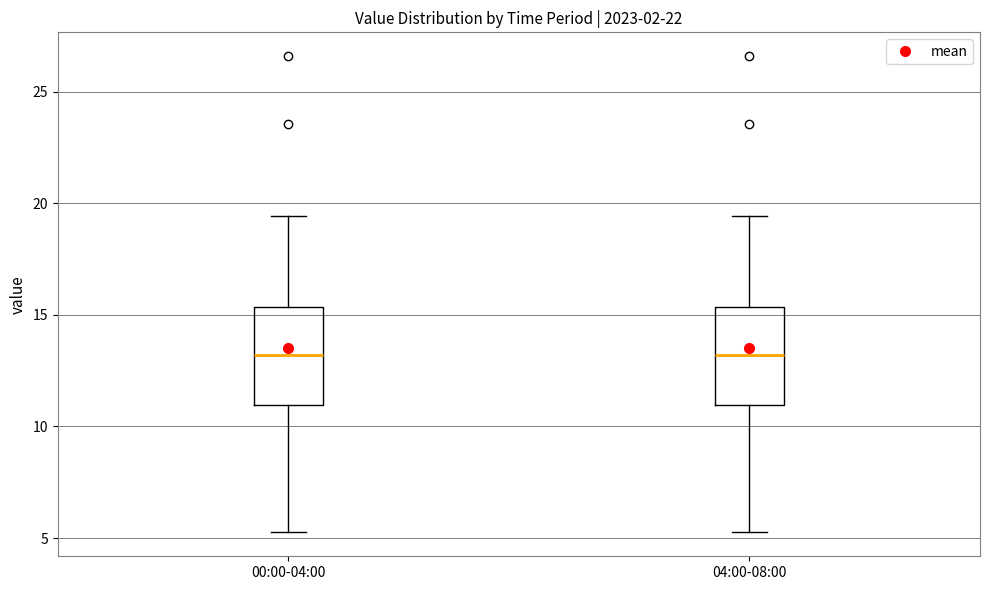

Where does the median line of the box for 04:00-08:00 sit on the y-axis? The values are not printed on the chart, so give them approximately, as read against the axis.

13.0